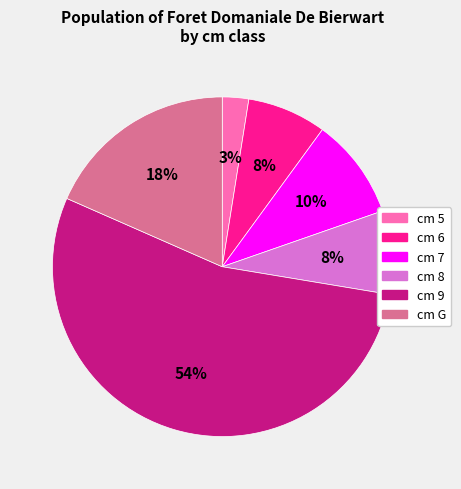

Combined, do cm 6 and cm 8 account for over 50%?

No